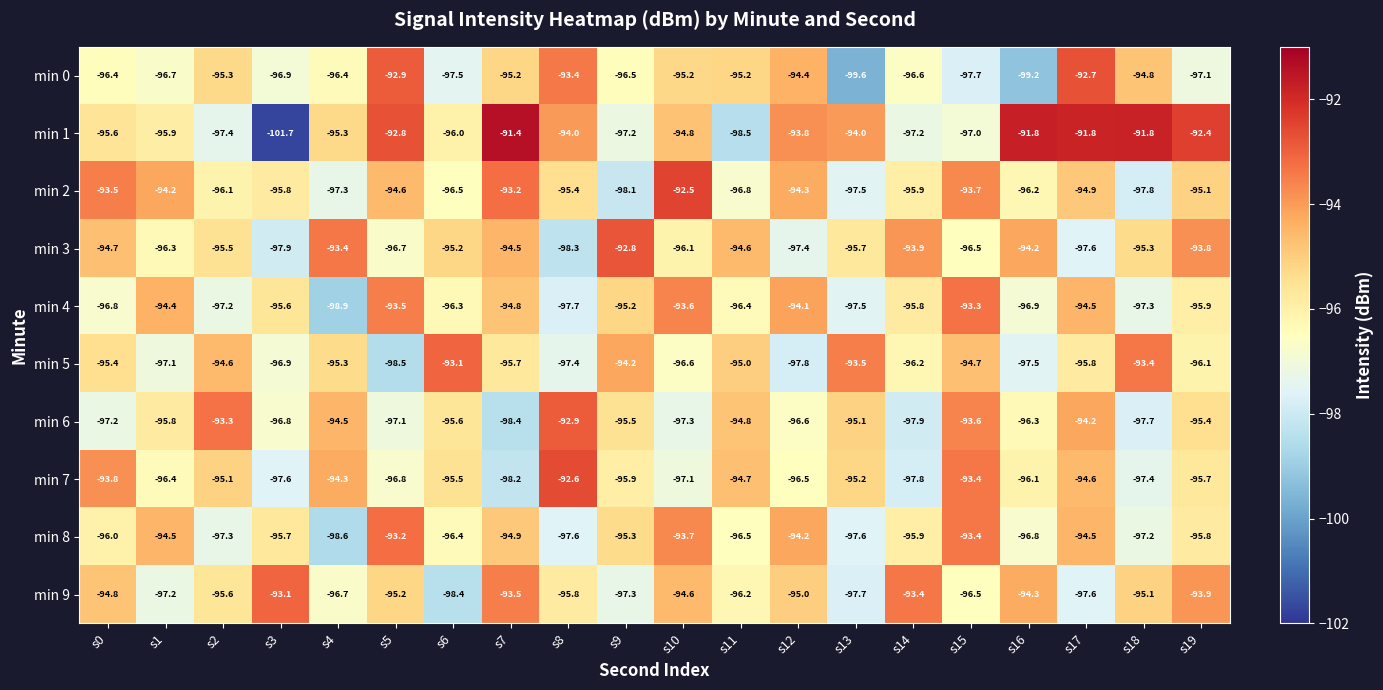

At which label is min 4 closest to -96?

s19